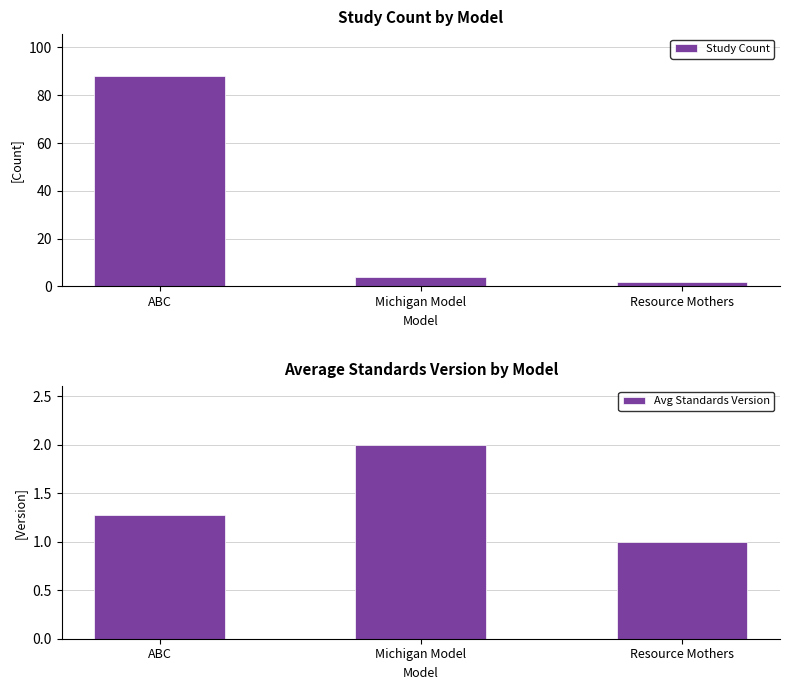

What is the total value across all series at Resource Mothers?

3.0